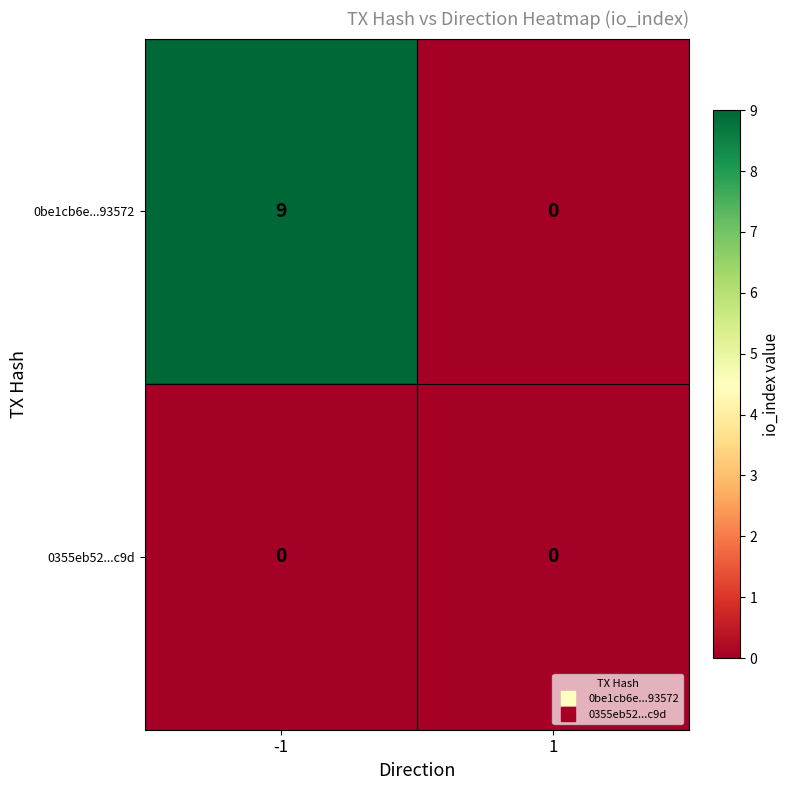

What is the sum of all 0be1cb6e...93572 values?

9